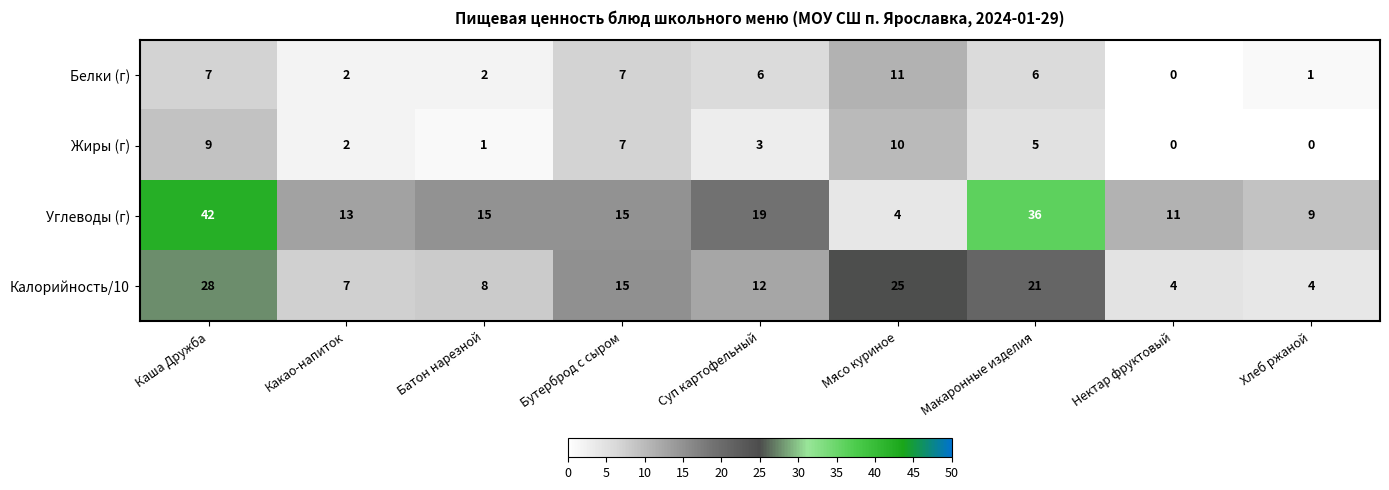

What is the sum of the Углеводы (г) values at Хлеб ржаной and Суп картофельный?

28